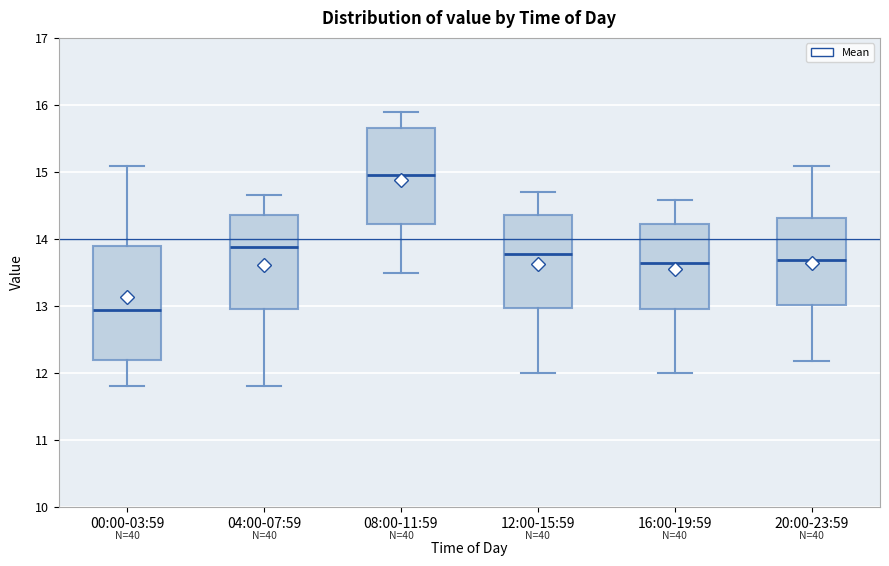

Which box has the highest median line?

08:00-11:59